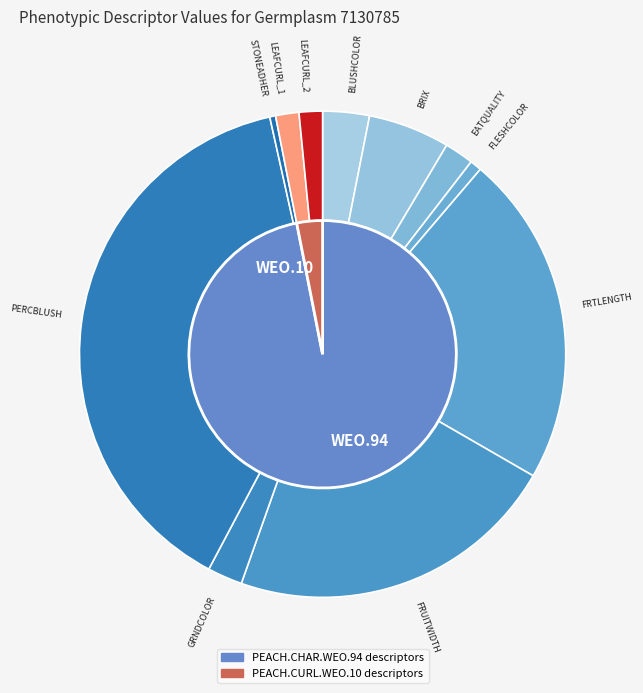

What is the change in value from FLESHCOLOR to LEAFCURL_2?

+2